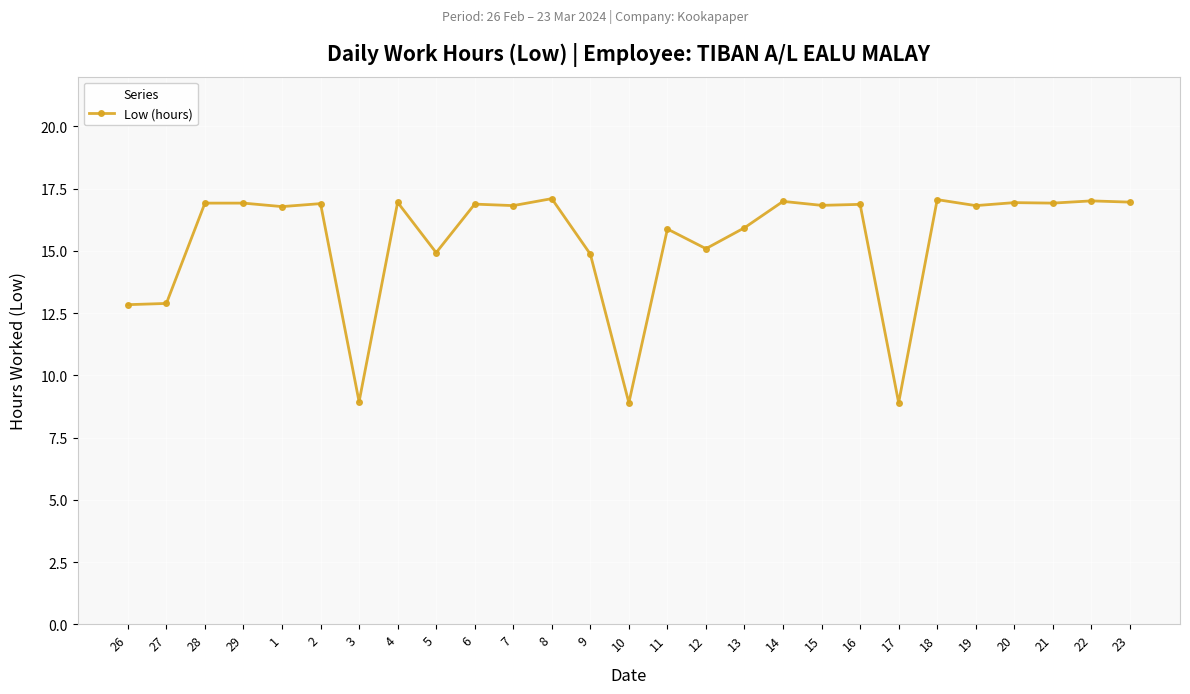

What position from the right is 5?

19